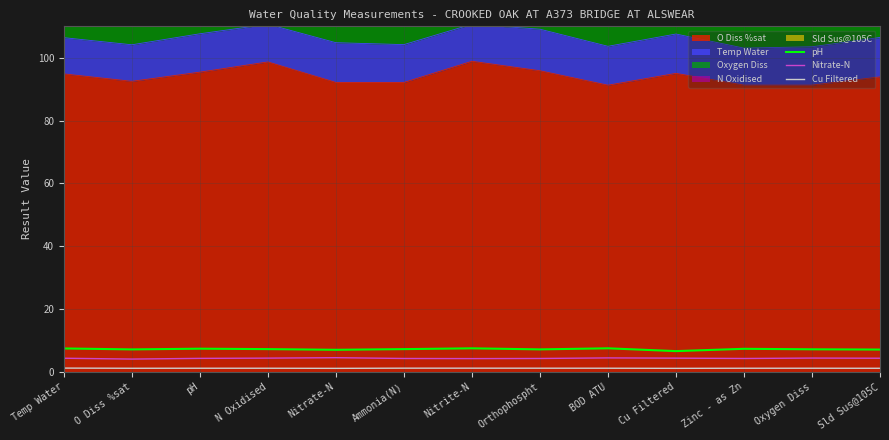

True or false: Cu Filtered and Nitrate-N intersect in this chart.

False